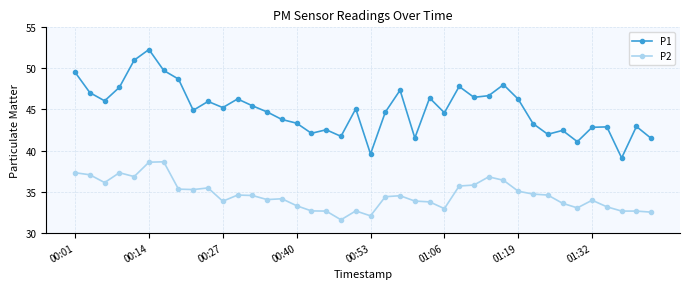

What is the maximum value shown in the chart?

52.3